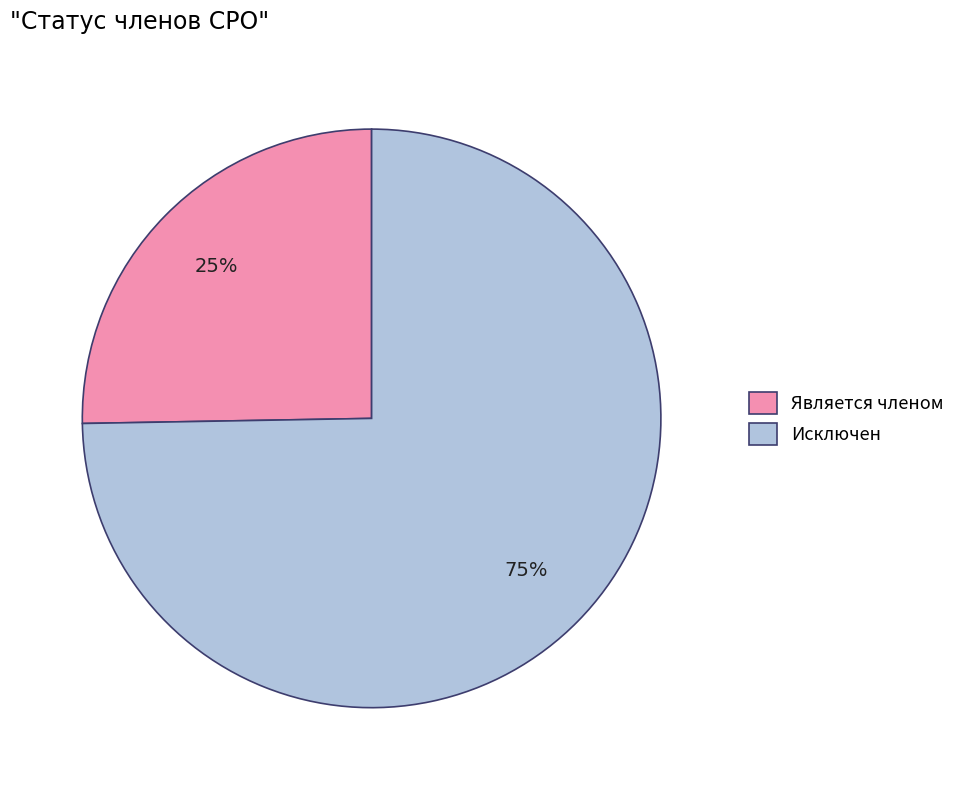

To the nearest percent, what portion does Исключен represent?

75%